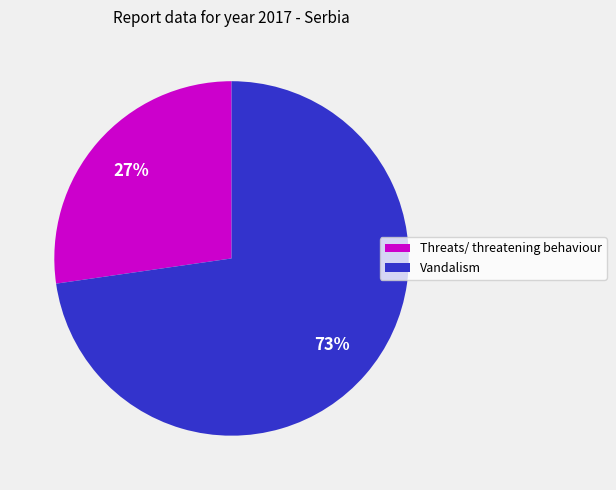

True or false: Vandalism accounts for 66% of the total.

False